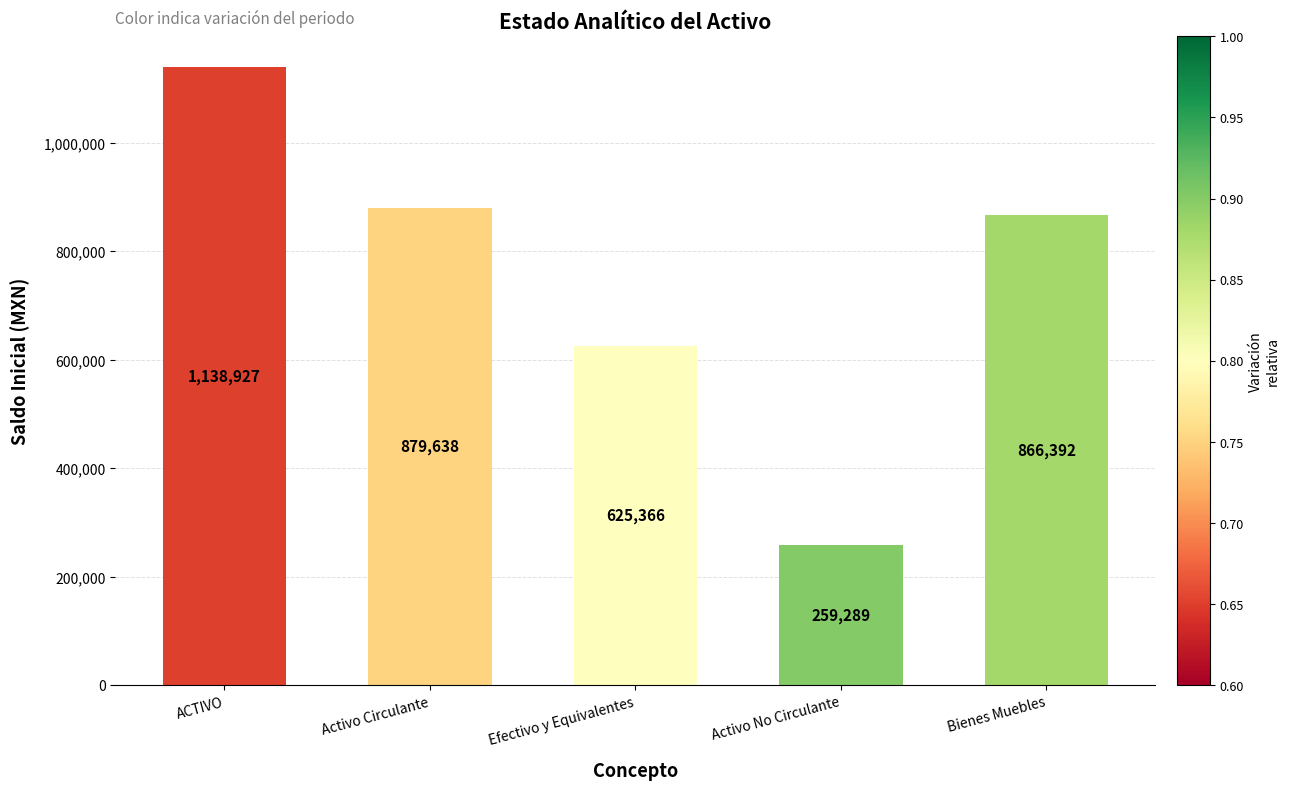

How many data points are less than 866392?

2